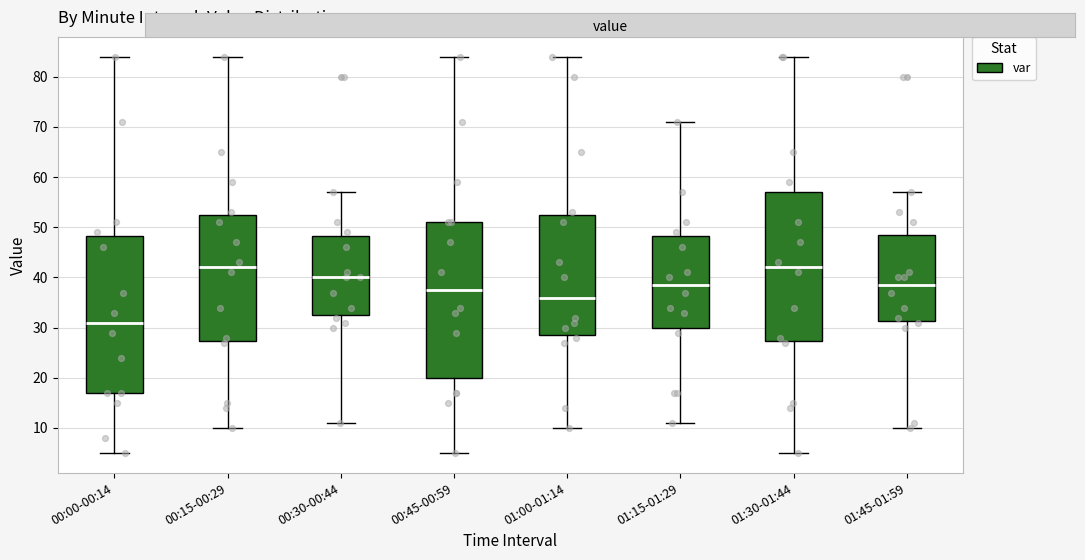

Reading left to right, read every box against the y-axis: the position of its median line, the range the box covers, and the ends of its whiskers. The values are not printed on the chart, so give them approximately, as read against the axis.

00:00-00:14: median 31, box 17 to 48, whiskers 5 to 84
00:15-00:29: median 42, box 27 to 53, whiskers 10 to 84
00:30-00:44: median 40, box 33 to 48, whiskers 11 to 57
00:45-00:59: median 38, box 20 to 51, whiskers 5 to 84
01:00-01:14: median 36, box 29 to 53, whiskers 10 to 84
01:15-01:29: median 39, box 30 to 48, whiskers 11 to 71
01:30-01:44: median 42, box 27 to 57, whiskers 5 to 84
01:45-01:59: median 39, box 31 to 49, whiskers 10 to 57